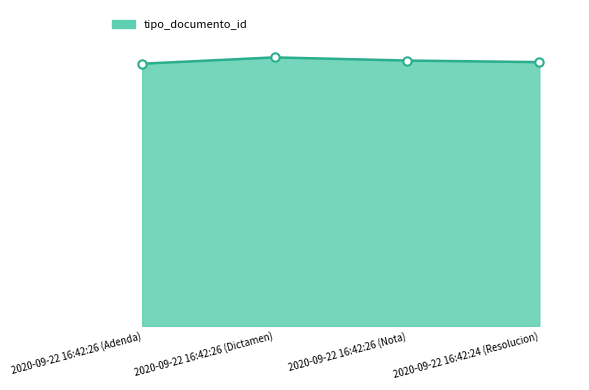

Reading right to left, transcribe all the data shown in this chart.

2020-09-22 16:42:24 (Resolucion)=167	2020-09-22 16:42:26 (Nota)=168	2020-09-22 16:42:26 (Dictamen)=170	2020-09-22 16:42:26 (Adenda)=166